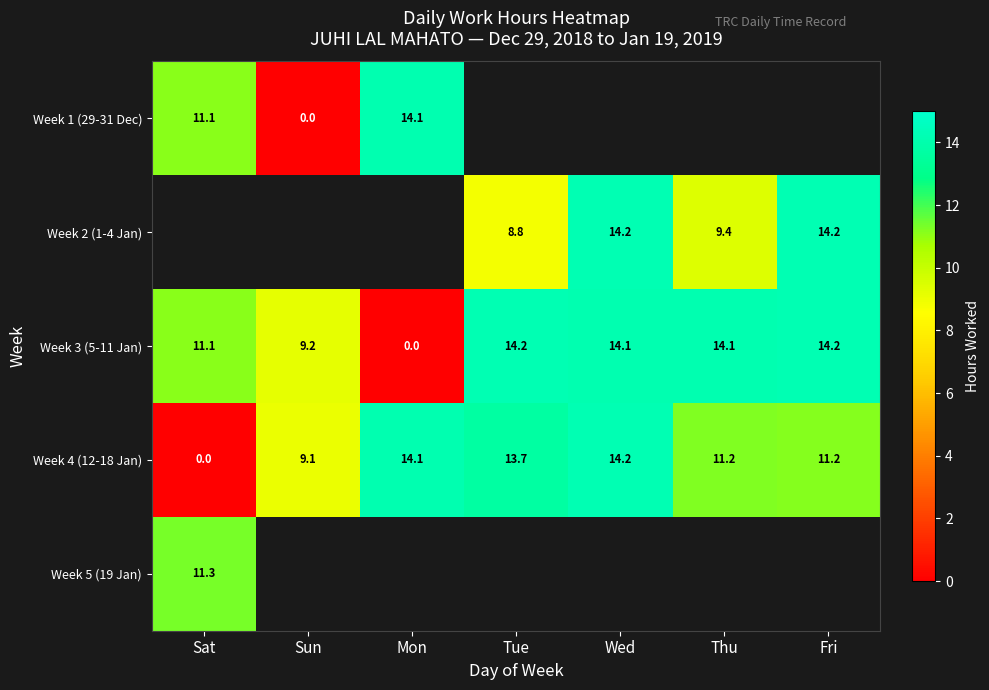

Which has a higher value, Fri or Wed?

Wed